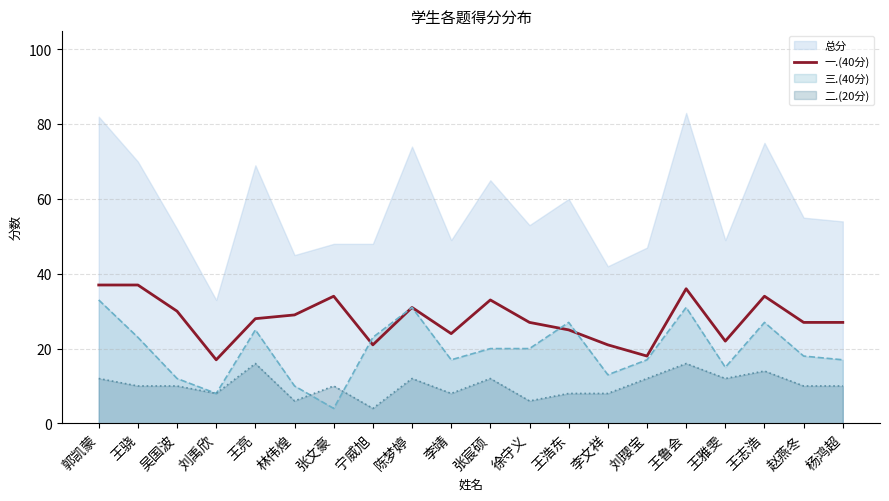

What is the spread (max minus min) of values at 徐守义?

47